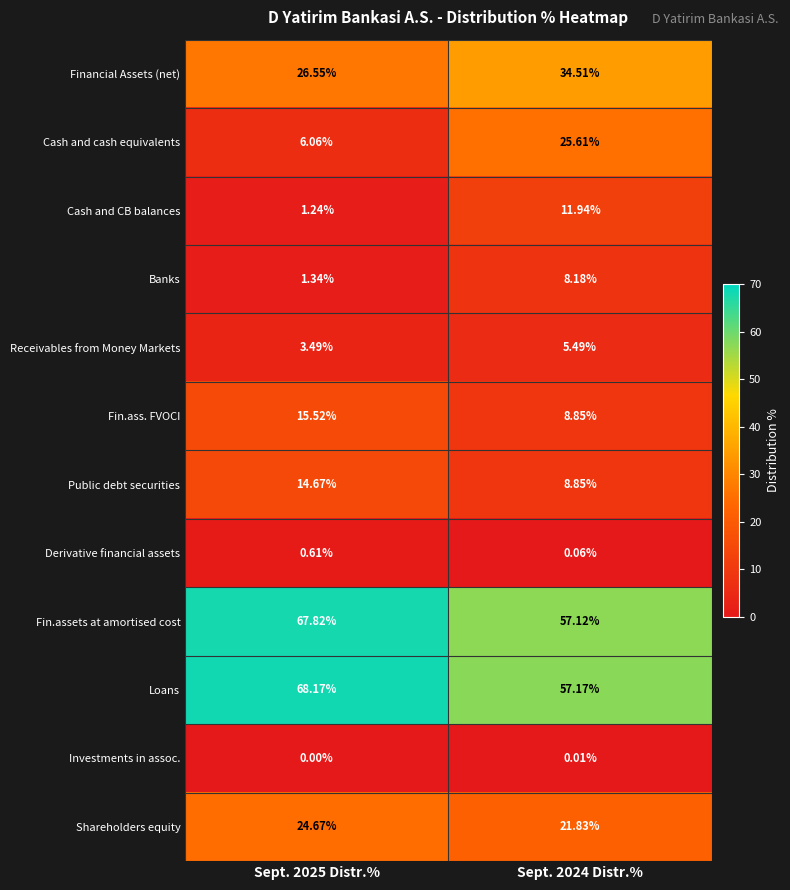

At Sept. 2025 Distr.%, list the series in order from smallest to largest.

Investments in assoc., Derivative financial assets, Cash and CB balances, Banks, Receivables from Money Markets, Cash and cash equivalents, Public debt securities, Fin.ass. FVOCI, Shareholders equity, Financial Assets (net), Fin.assets at amortised cost, Loans